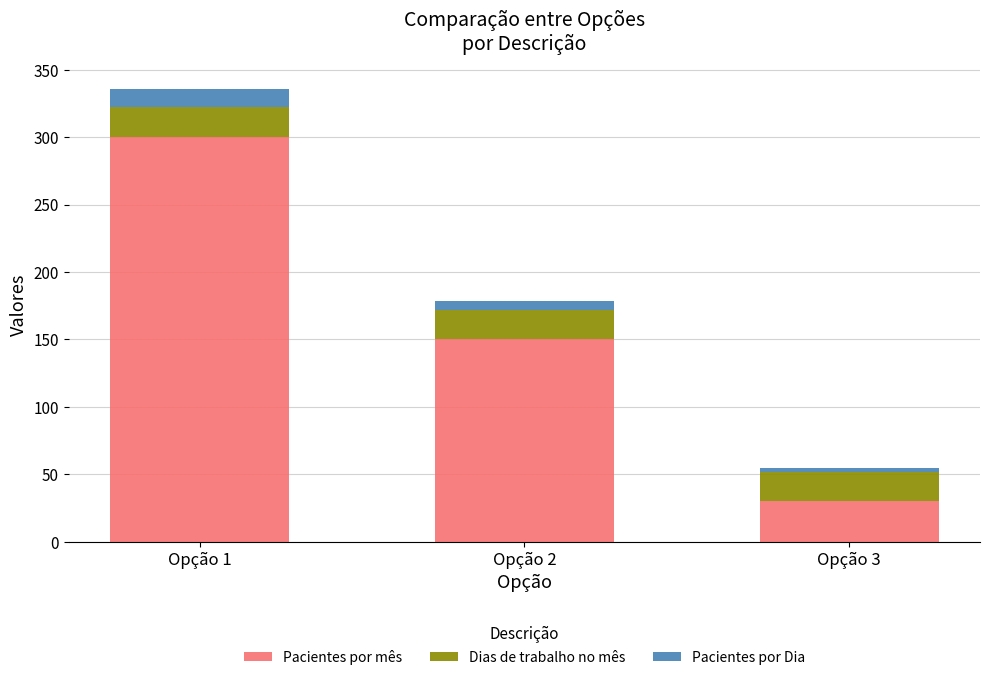

At which label does Pacientes por mês reach its minimum?

Opção 3